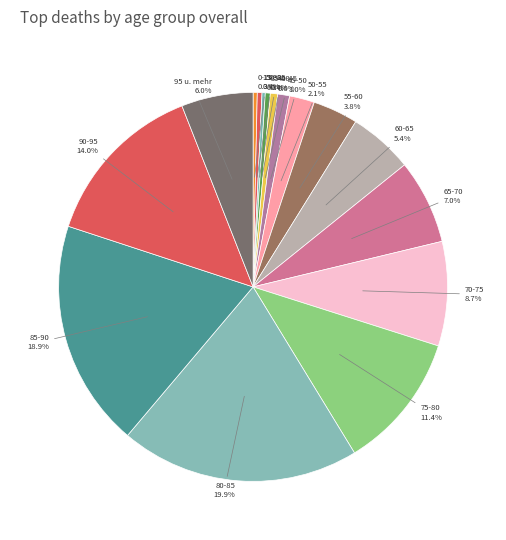

Between 0-15 and 65-70, which is larger?

65-70